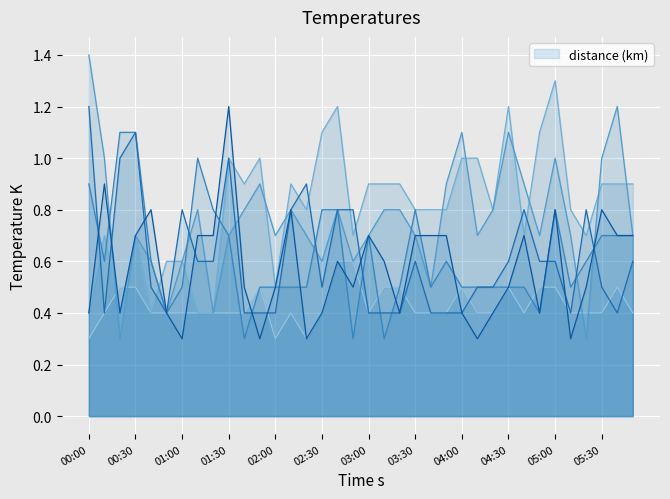

What is the difference between the highest and lowest values at 00:30?

0.6